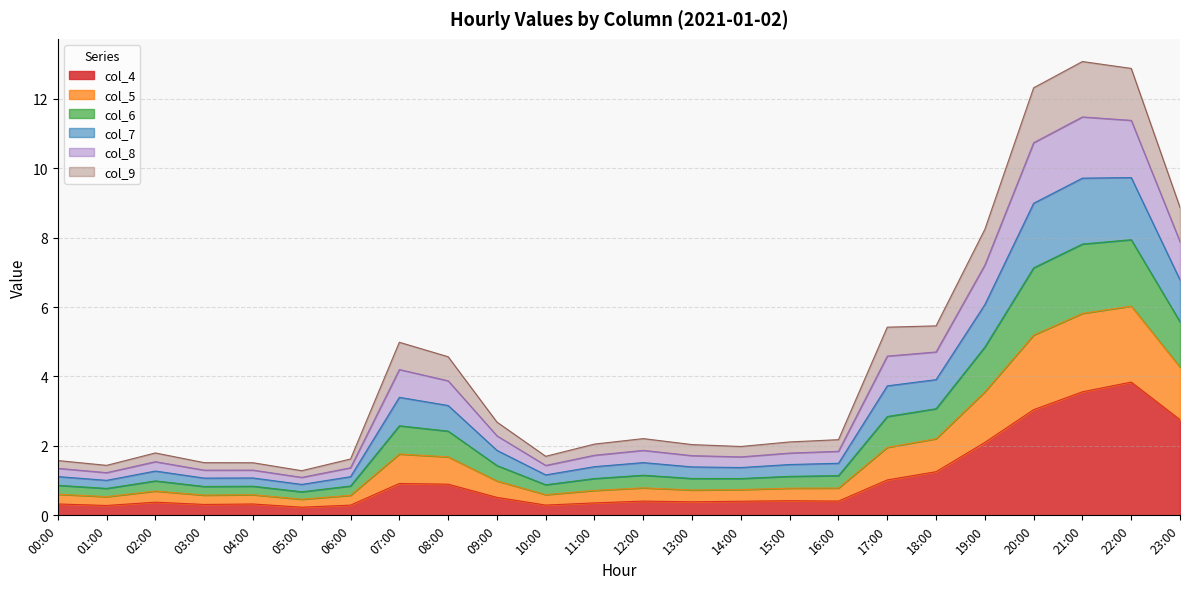

At which label does col_4 reach its peak?

22:00